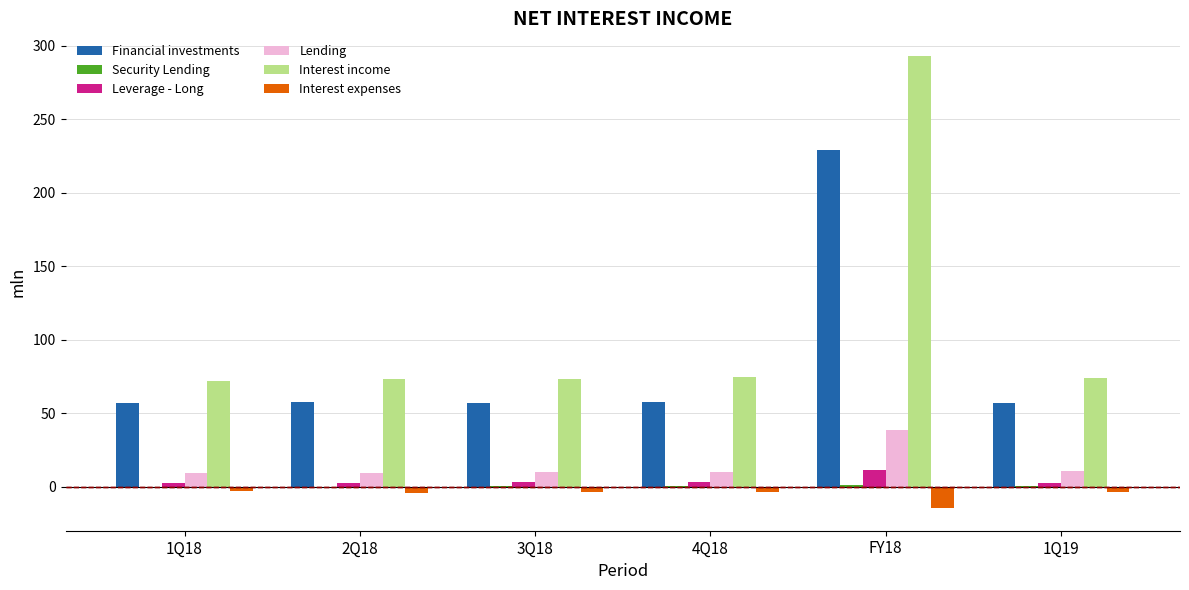

The value of Interest income at 1Q18 is 71.8. True or false?

True